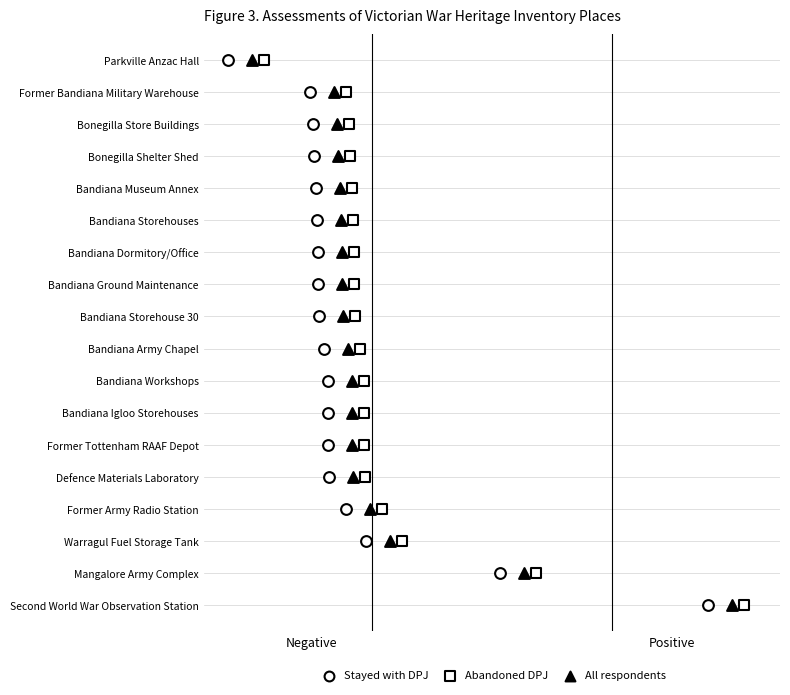

Which series has the widest spread of Y values?

Stayed with DPJ